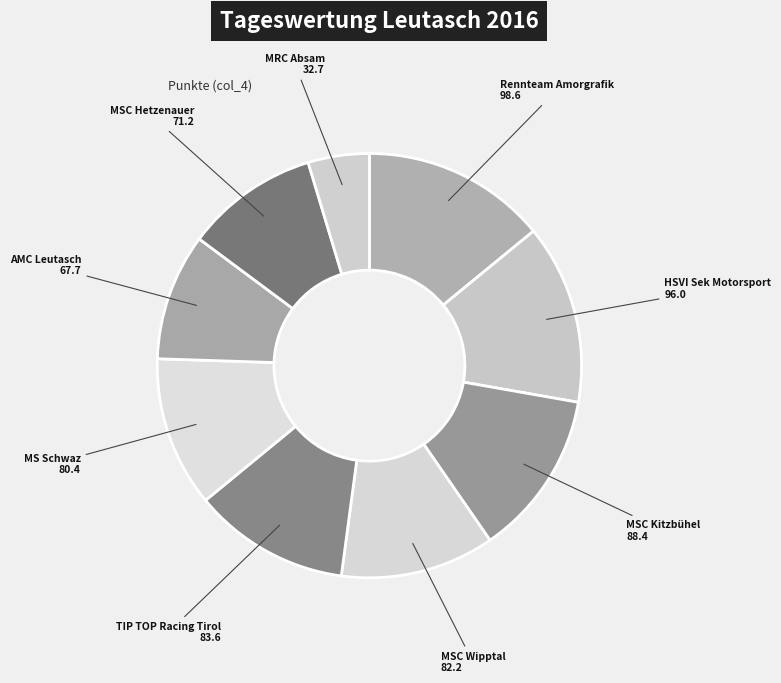

Is there a majority slice in this chart?

No